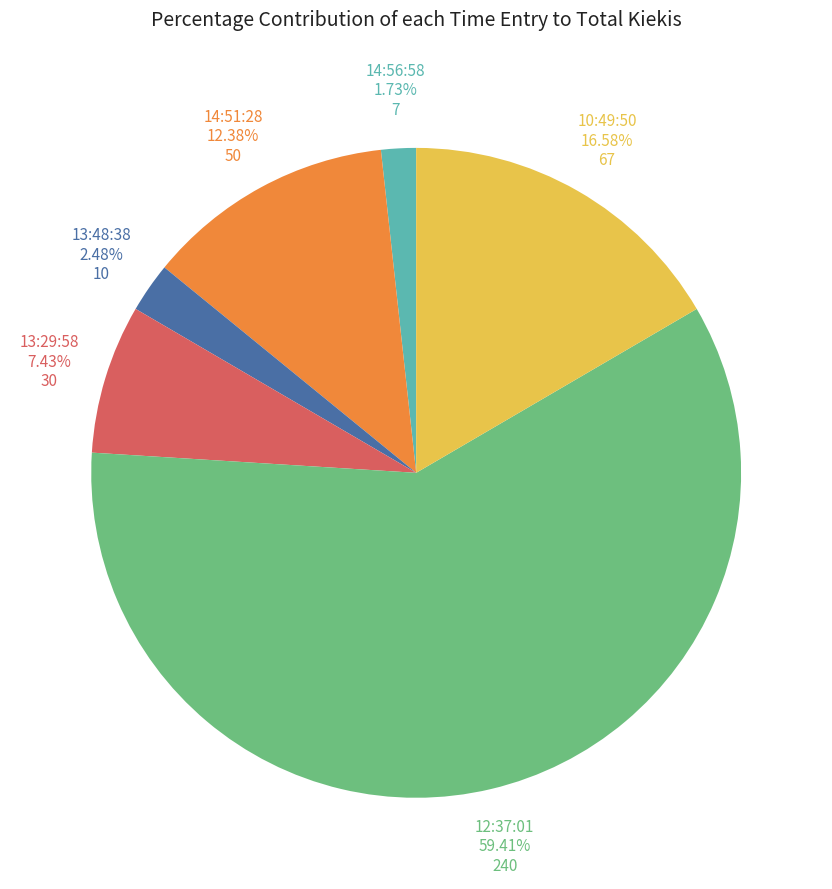

To the nearest percent, what portion does 13:29:58 represent?

7%